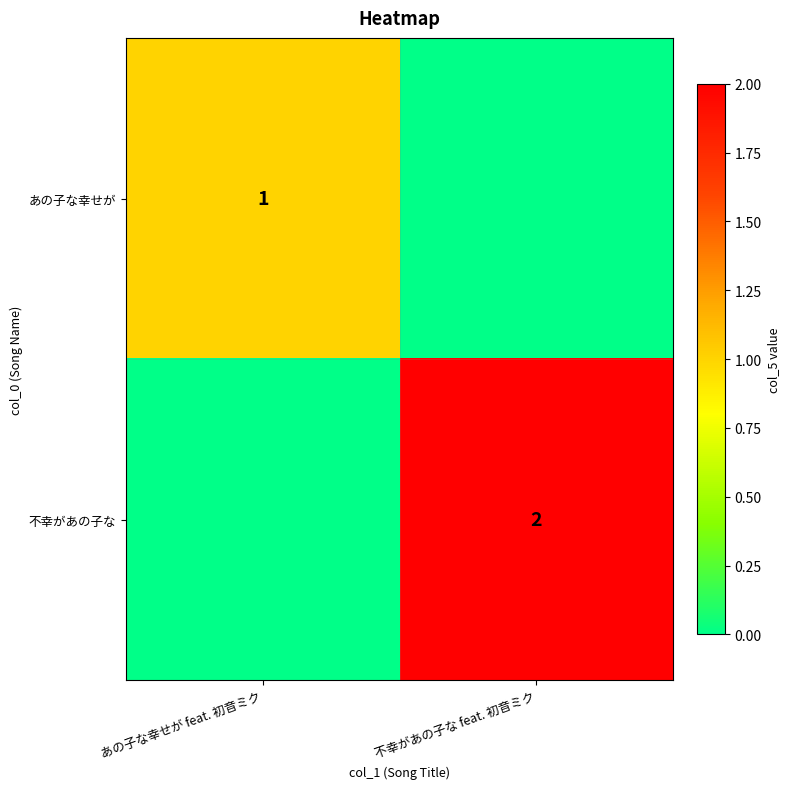

Between あの子な幸せが feat. 初音ミク and 不幸があの子な feat. 初音ミク, which is larger?

あの子な幸せが feat. 初音ミク